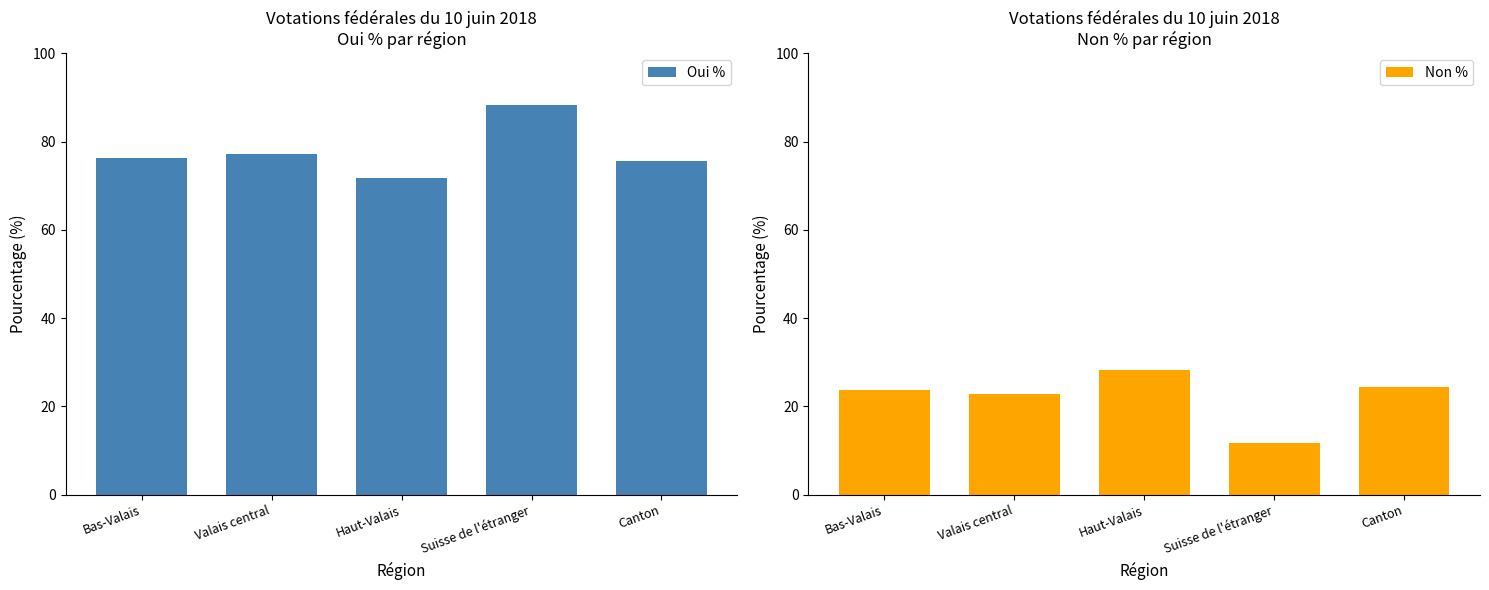

What are all the series names shown in the legend?

Oui %, Non %